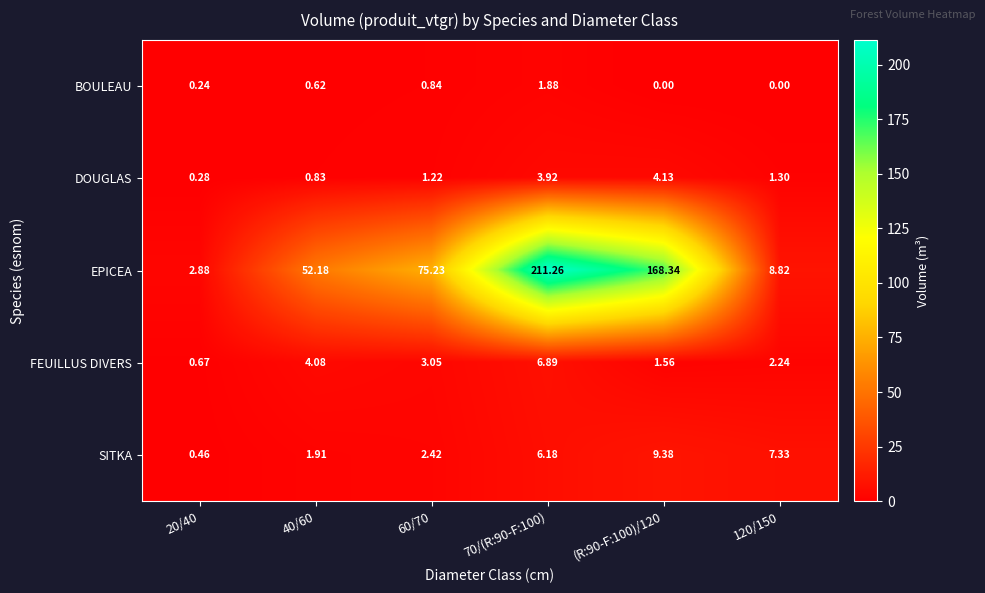

Is the value of FEUILLUS DIVERS at (R:90-F:100)/120 greater than the value of DOUGLAS at 70/(R:90-F:100)?

No